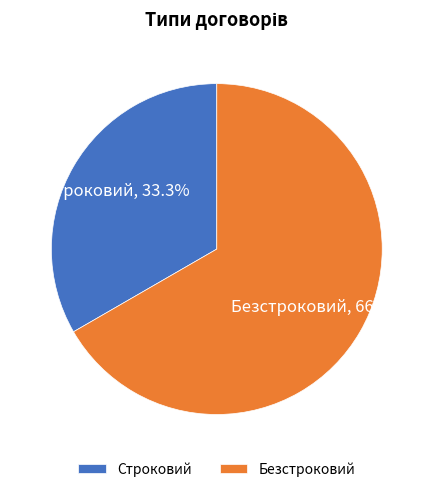

What is the majority slice?

Безстроковий